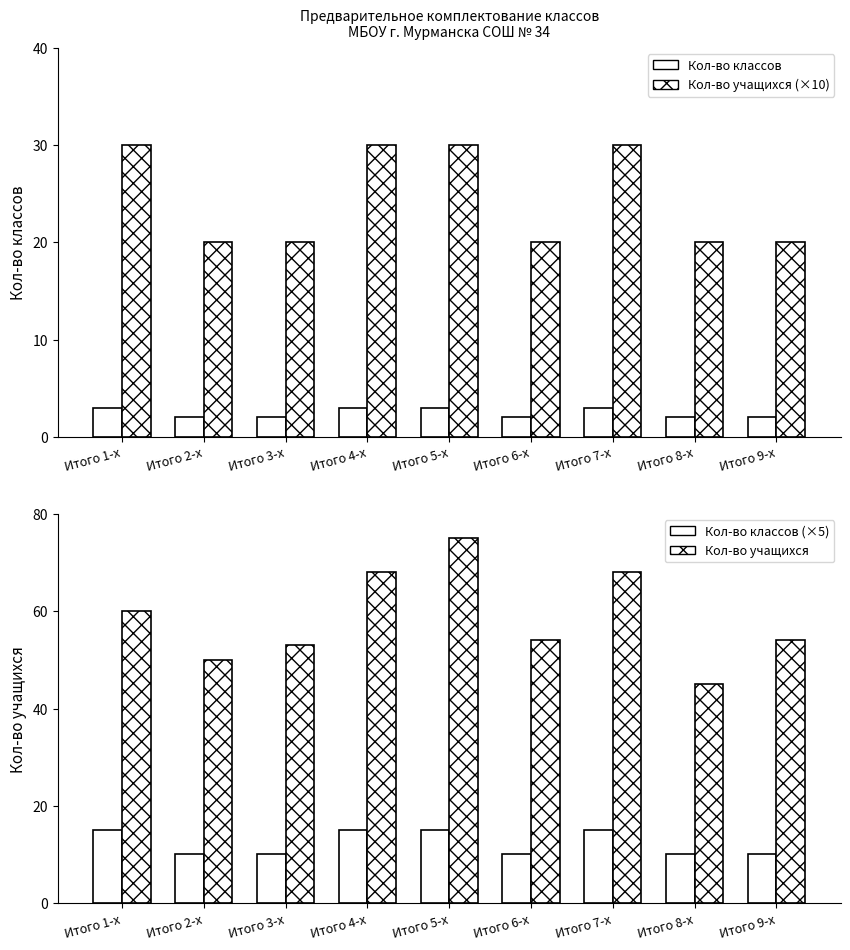

What is the label of the 8th bar from the right?

Итого 2-х